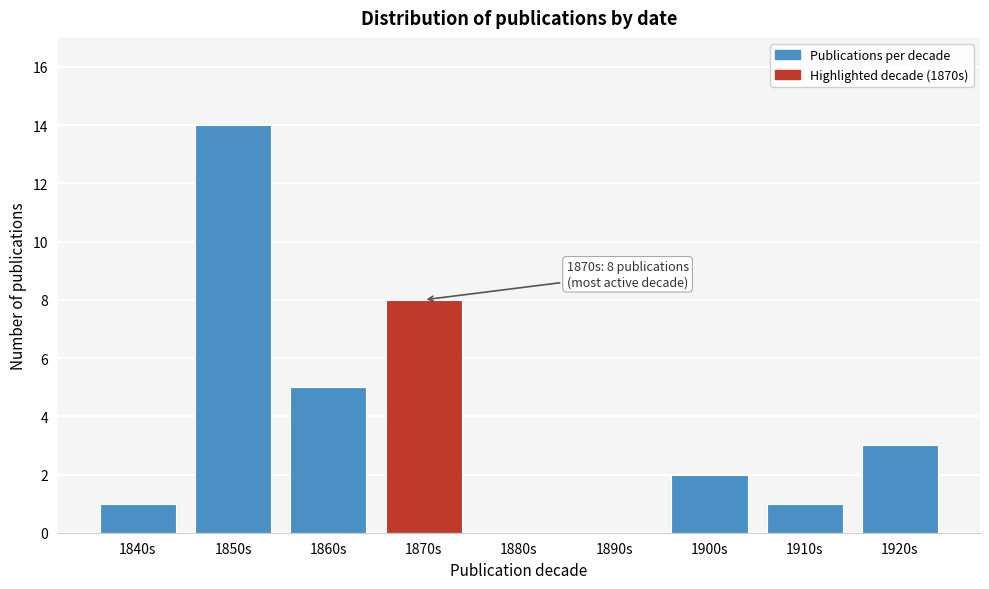

Reading left to right, list all the values displayed in this chart.

1840s=1	1850s=14	1860s=5	1870s=8	1880s=0	1890s=0	1900s=2	1910s=1	1920s=3